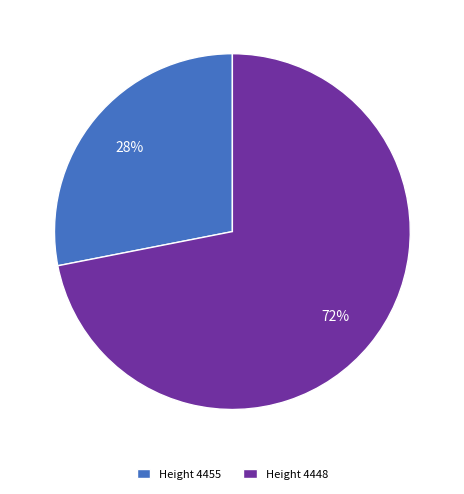

How many segments does this pie chart have?

2